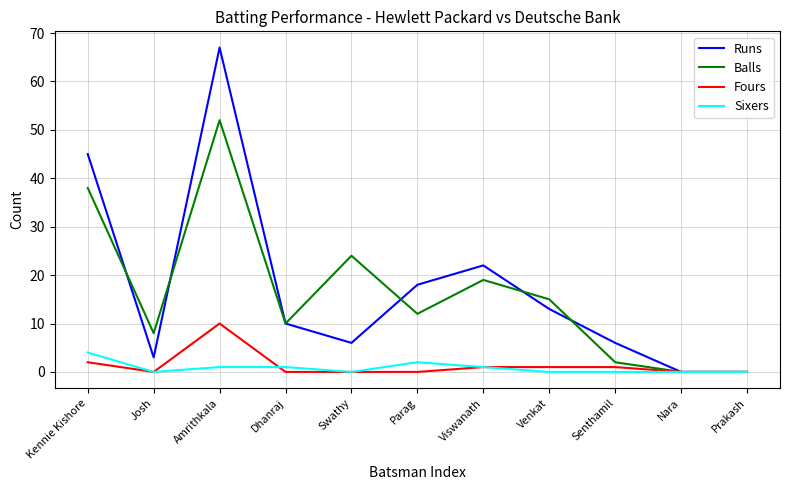

Does the chart have visible grid lines?

Yes